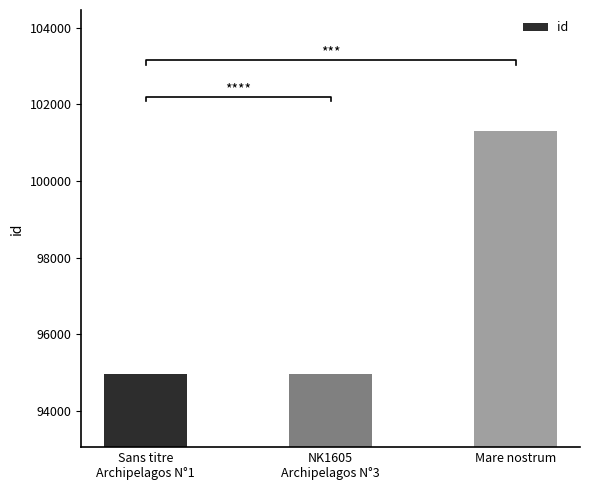

Approximately how many times larger is the value at Mare nostrum compared to NK1605
Archipelagos N°3?

1.1